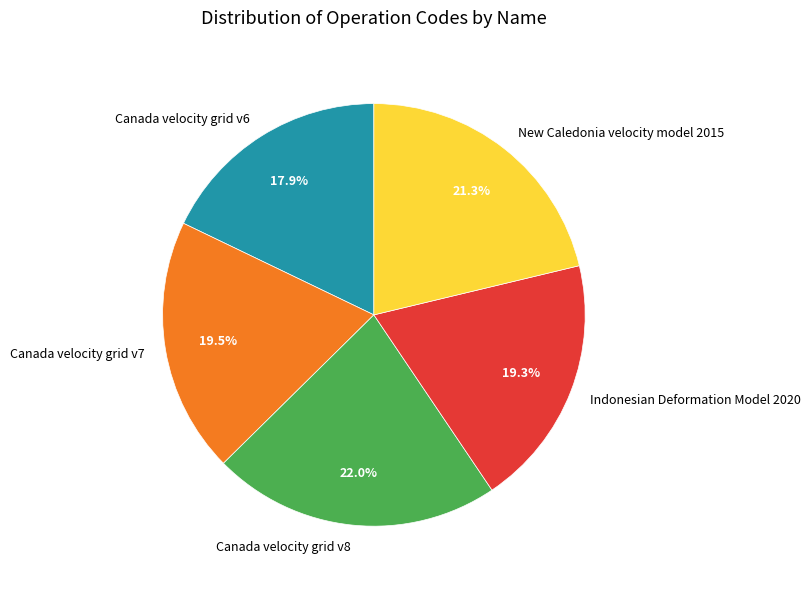

Between Canada velocity grid v7 and New Caledonia velocity model 2015, which is larger?

New Caledonia velocity model 2015